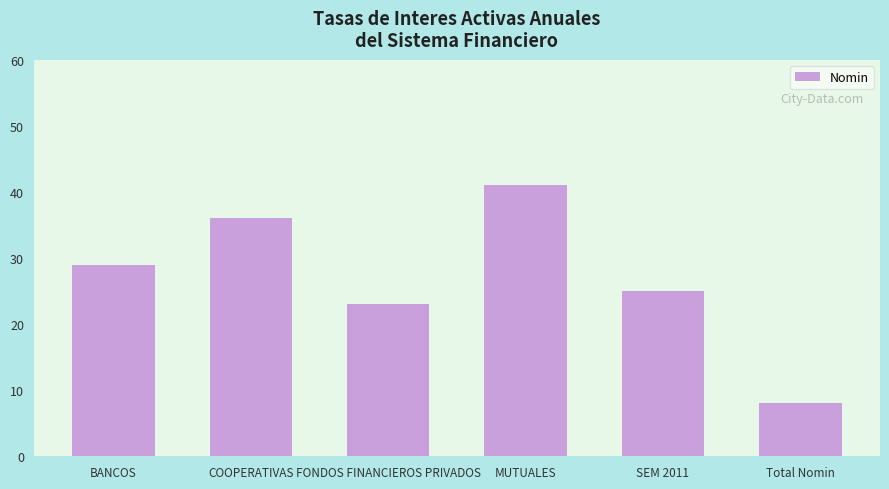

What is the ratio of the value at FONDOS FINANCIEROS PRIVADOS to the value at BANCOS?

0.8